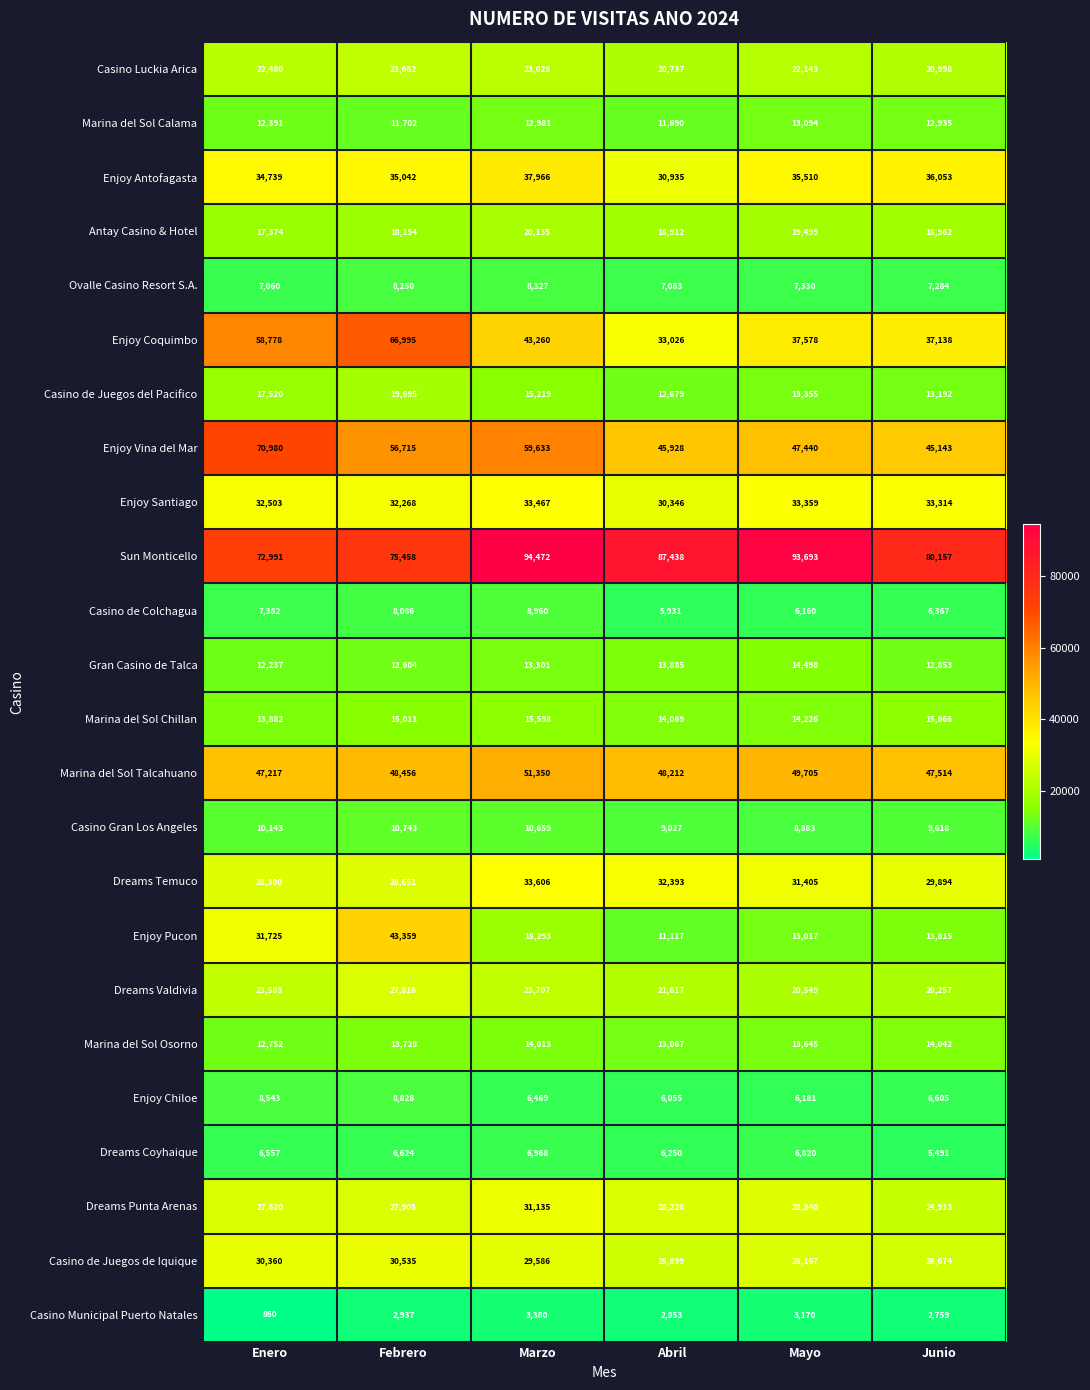

Where is Gran Casino de Talca nearest to the value 13367?

Marzo